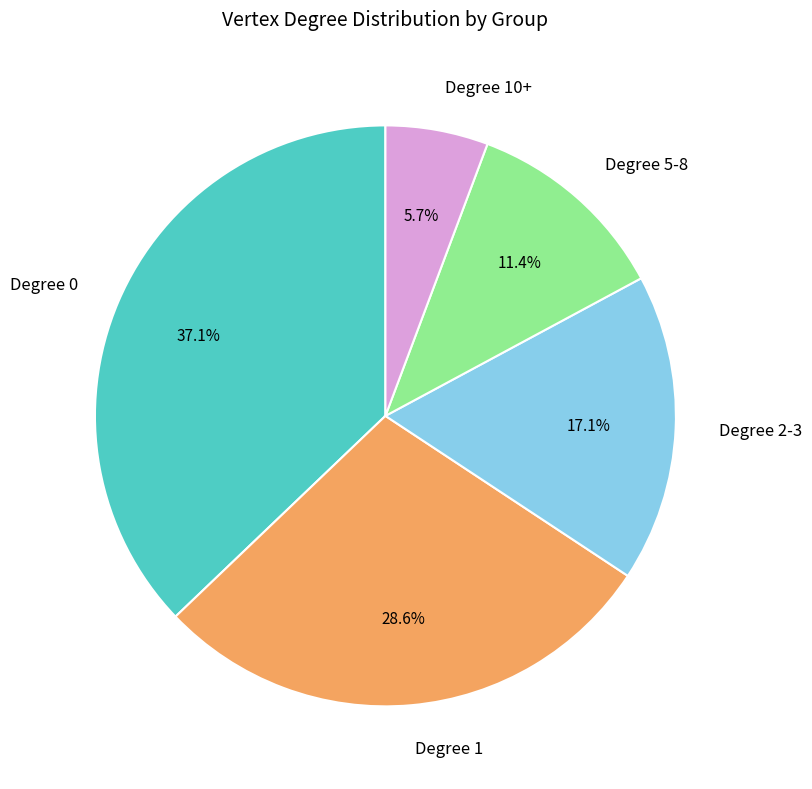

Which slice is the largest?

Degree 0